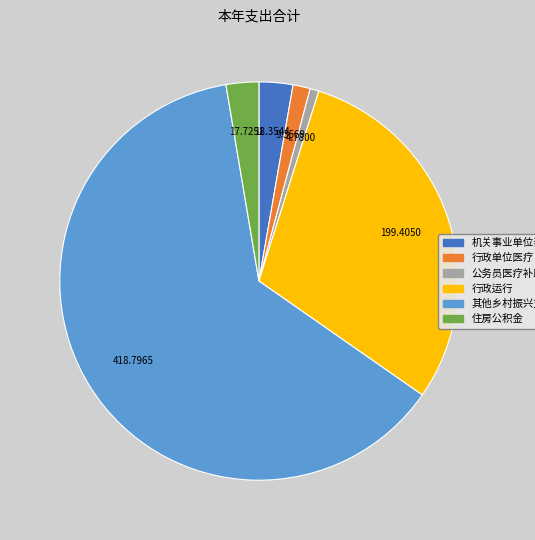

Which has a higher value, 公务员医疗补助 or 机关事业单位养老?

机关事业单位养老